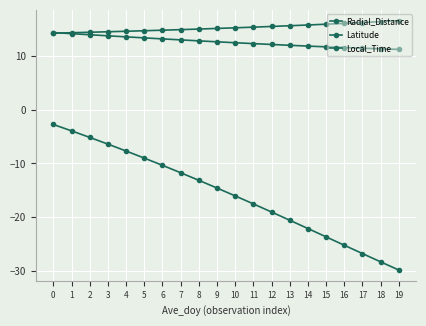

The value of Latitude at 0 is -2.7. True or false?

True